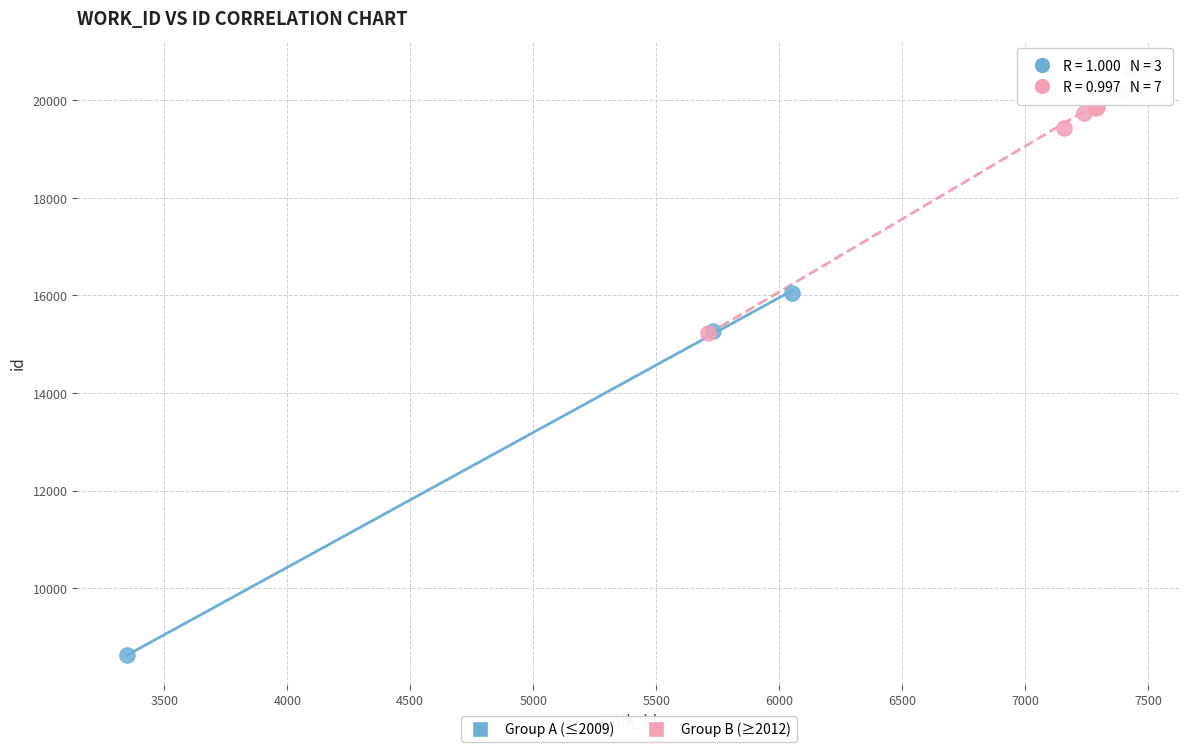

Which series contains the highest Y value?

Group B (≥2012)